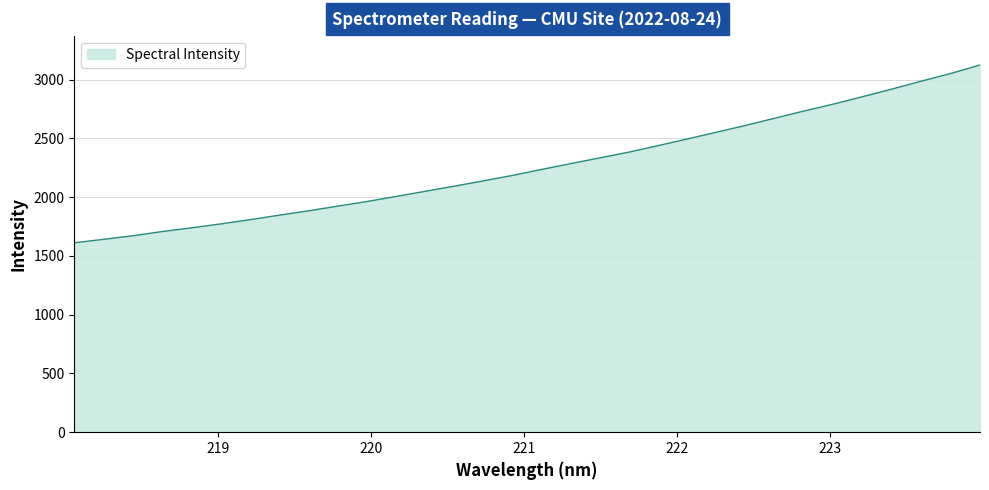

What is the difference between the maximum and minimum values?

1513.0